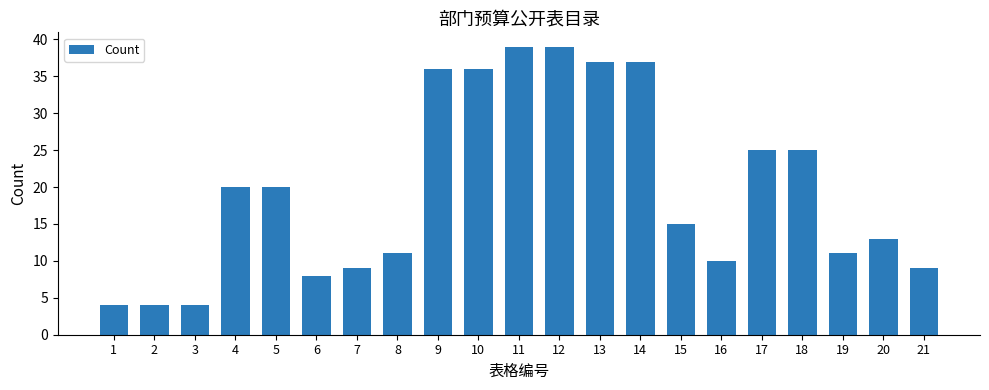

What is the greatest value displayed?

39